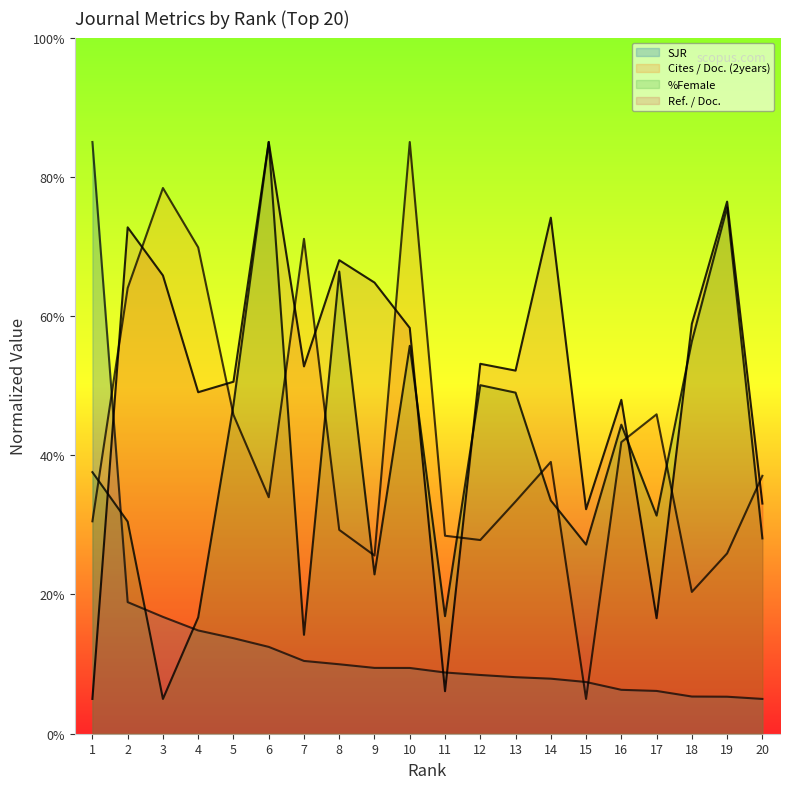

Reading right to left, what are all the values shown in this chart?

SJR: 5.0	5.3	5.3	6.1	6.3	7.4	7.9	8.1	8.4	8.8	9.4	9.5	10.0	10.5	12.5	13.7	14.8	16.8	18.9	85.0
Cites / Doc. (2years): 37.0	25.9	20.4	45.9	41.9	5.0	39.0	33.4	27.8	28.4	85.0	25.6	29.3	71.1	34.0	45.8	69.9	78.4	64.0	30.5
%Female: 28.1	75.6	56.4	31.3	44.4	27.2	33.5	49.0	50.1	16.9	55.7	22.9	66.4	14.2	85.0	47.2	16.7	5.0	30.5	37.6
Ref. / Doc.: 33.1	76.4	58.9	16.6	48.0	32.3	74.1	52.2	53.1	6.1	58.3	64.8	68.0	52.8	85.0	50.6	49.1	65.8	72.7	5.0